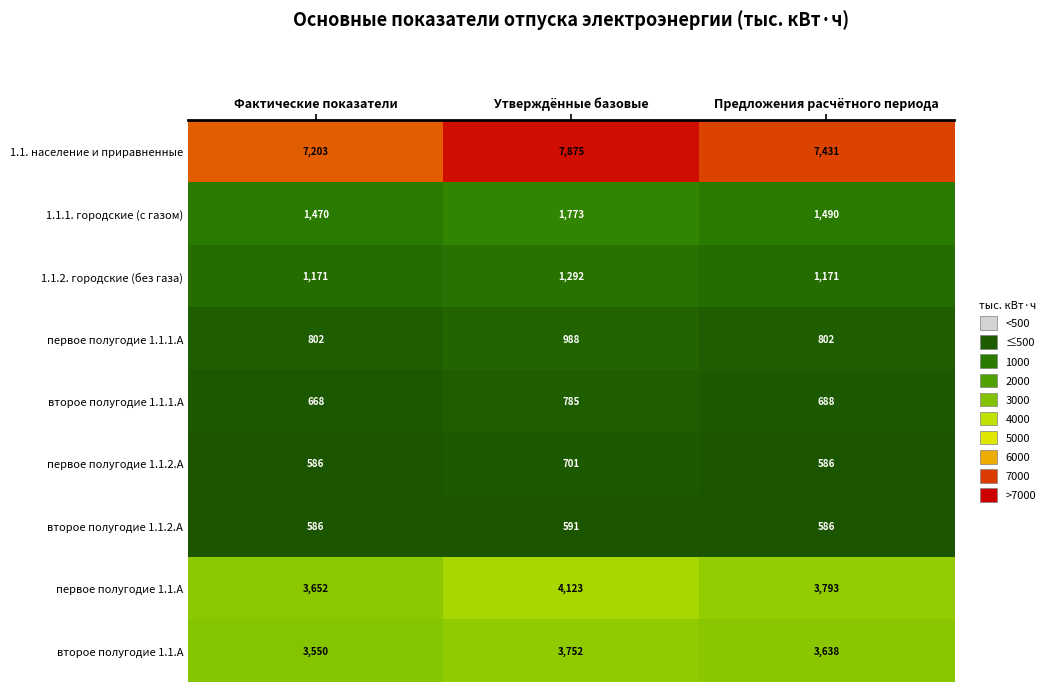

Reading left to right, extract all data points from this chart.

1.1. население и приравненные: Фактические показатели=7203	Утверждённые базовые=7875	Предложения расчётного периода=7431
1.1.1. городские (с газом): Фактические показатели=1470	Утверждённые базовые=1773	Предложения расчётного периода=1490
1.1.2. городские (без газа): Фактические показатели=1171	Утверждённые базовые=1292	Предложения расчётного периода=1171
первое полугодие 1.1.1.А: Фактические показатели=802	Утверждённые базовые=988	Предложения расчётного периода=802
второе полугодие 1.1.1.А: Фактические показатели=668	Утверждённые базовые=785	Предложения расчётного периода=688
первое полугодие 1.1.2.А: Фактические показатели=586	Утверждённые базовые=701	Предложения расчётного периода=586
второе полугодие 1.1.2.А: Фактические показатели=586	Утверждённые базовые=591	Предложения расчётного периода=586
первое полугодие 1.1.А: Фактические показатели=3652	Утверждённые базовые=4123	Предложения расчётного периода=3793
второе полугодие 1.1.А: Фактические показатели=3550	Утверждённые базовые=3752	Предложения расчётного периода=3638